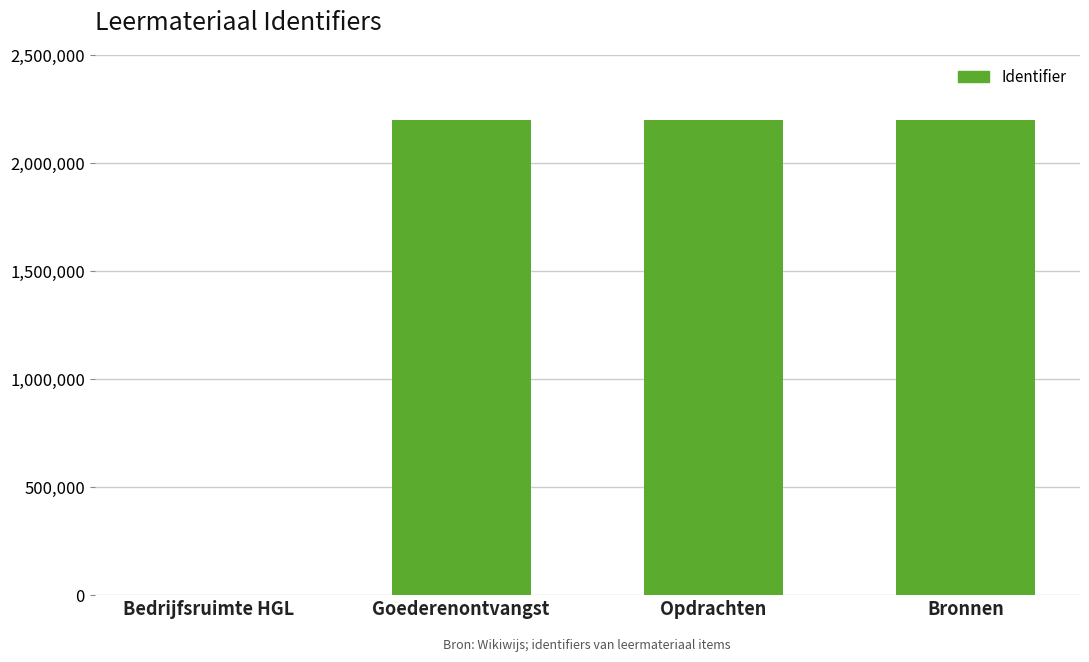

Is it true that the value at Opdrachten is 2200657?

True